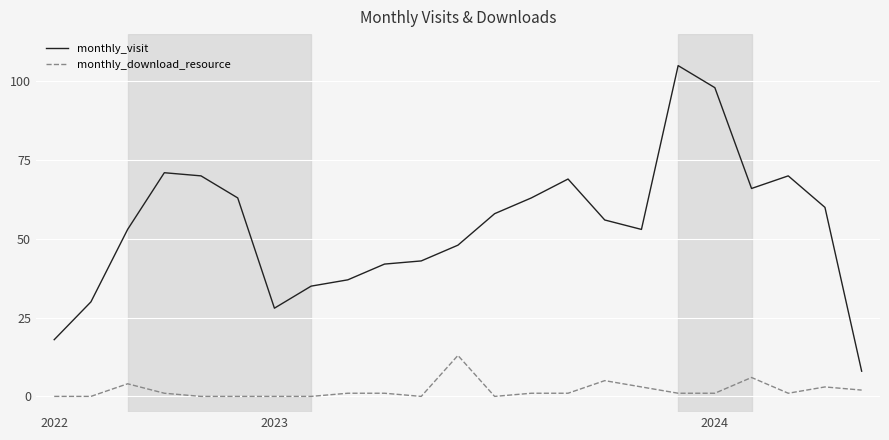

What is the lowest value of the monthly_visit series?

8